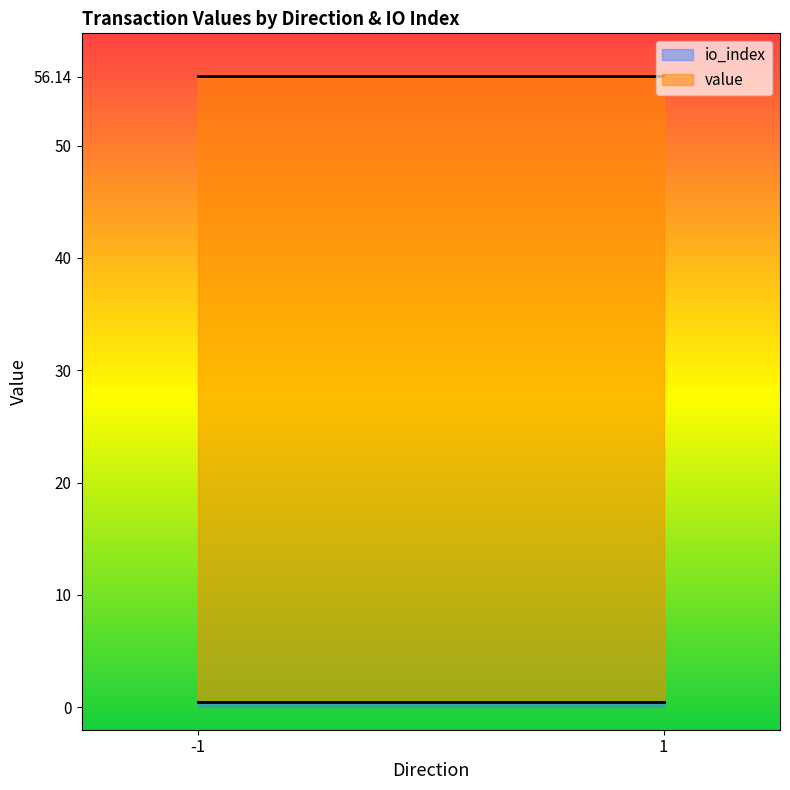

Where is value nearest to the value 28?

-1_0